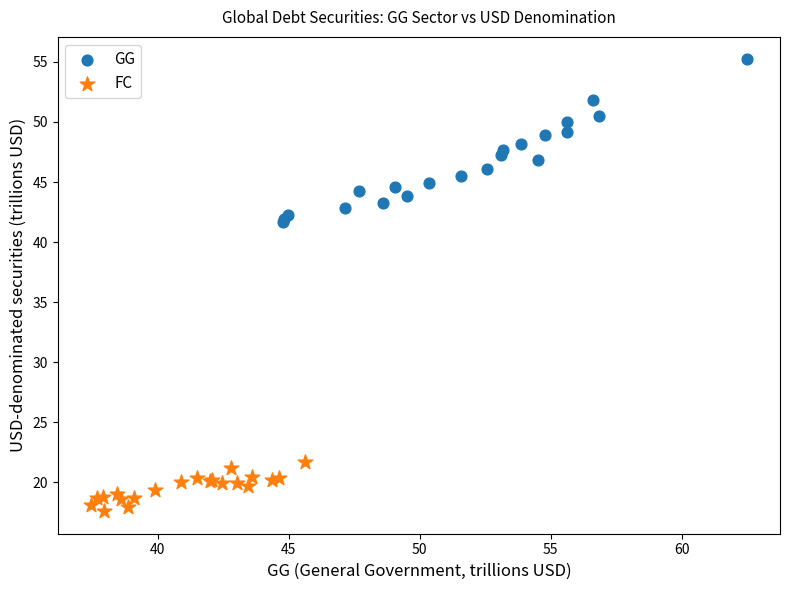

Which series reaches the maximum Y coordinate?

GG